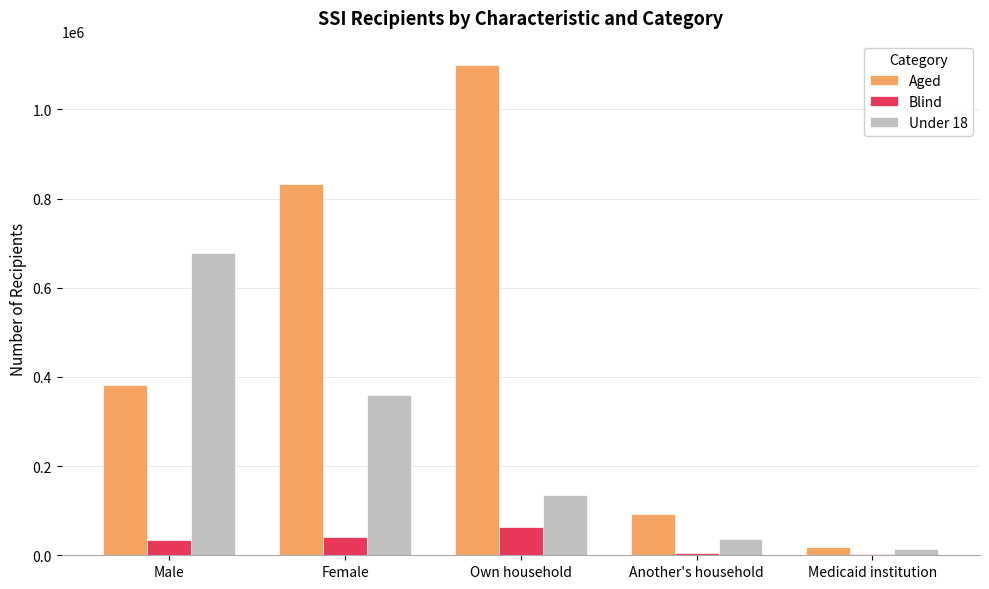

Are the bars horizontal?

No